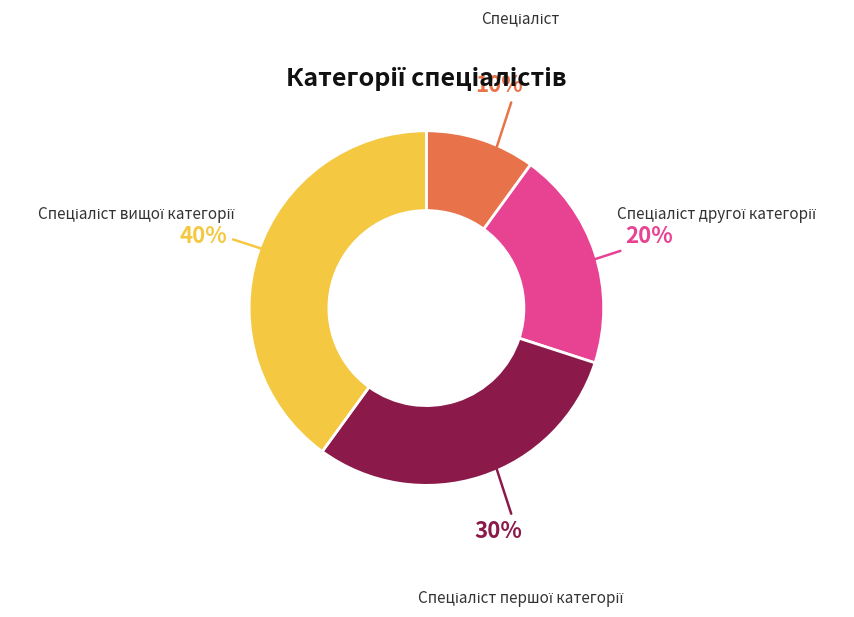

Does any single category account for the majority?

No